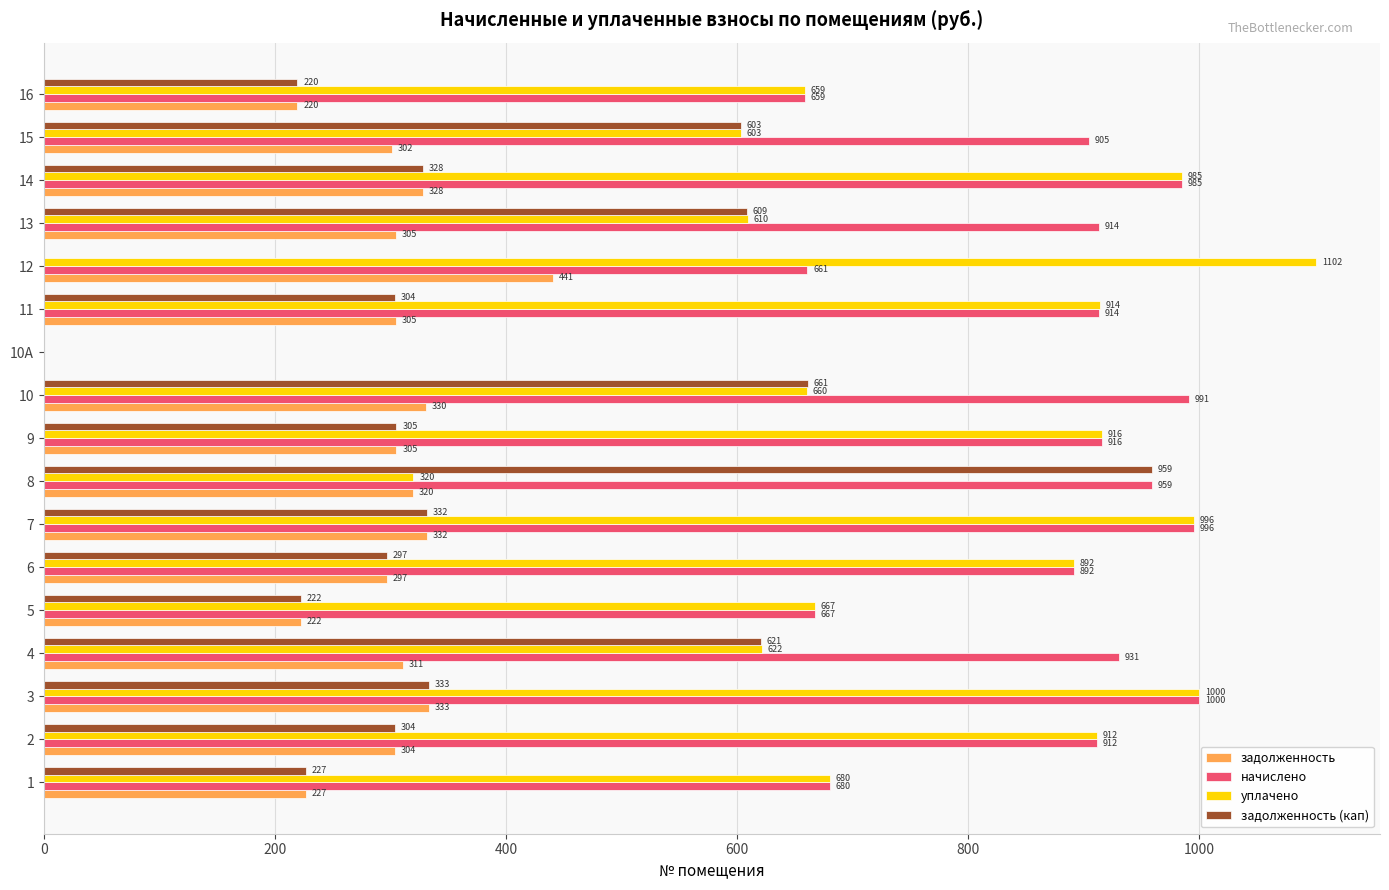

What is the total value across all series at 14?

2626.6